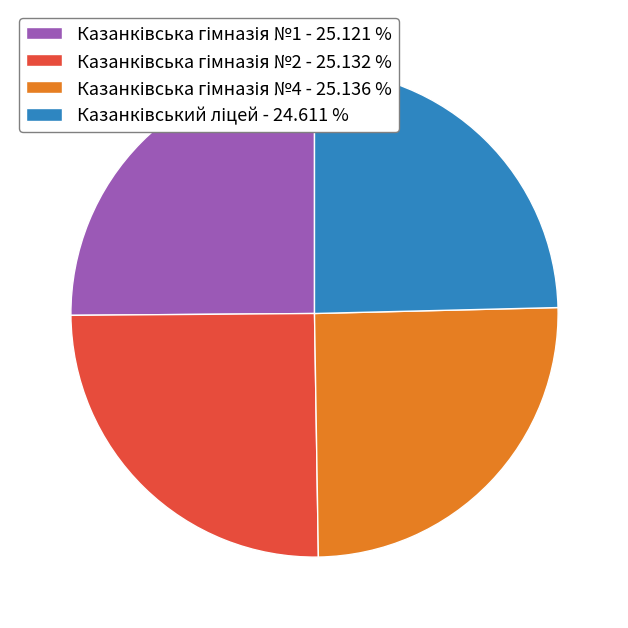

Is there a majority slice in this chart?

No